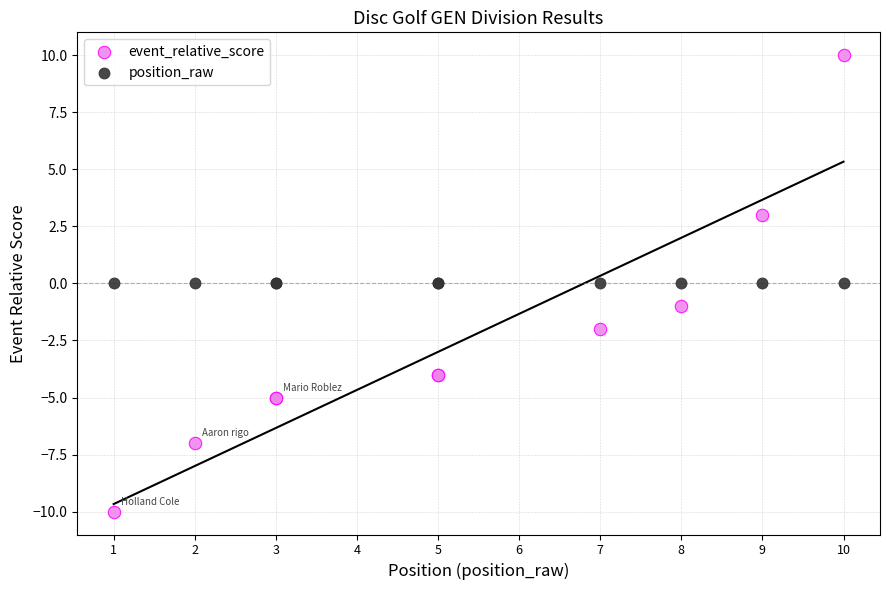

What are all the series names shown in the legend?

event_relative_score, position_raw